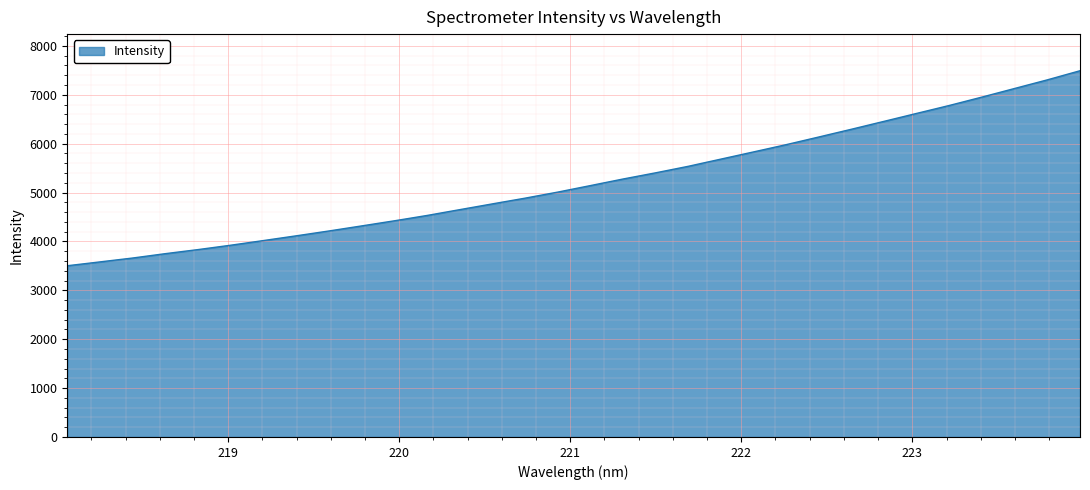

What is the minimum value shown in the chart?

3502.4